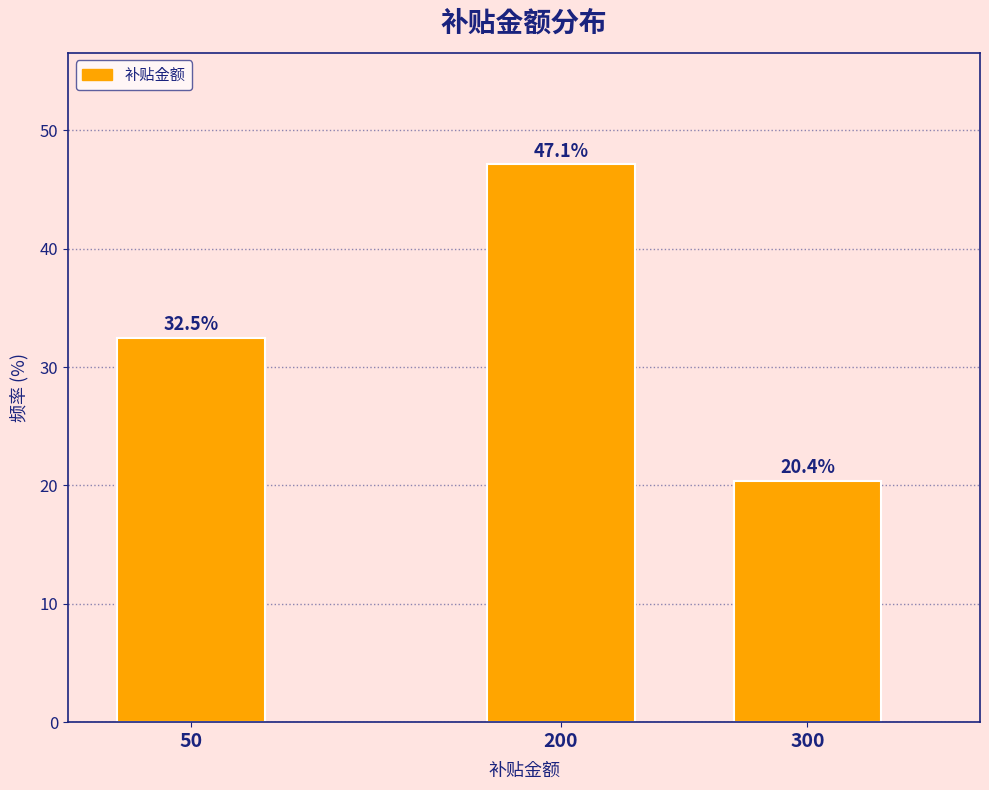

Reading left to right, extract all data points from this chart.

50=32.5	200=47.1	300=20.4